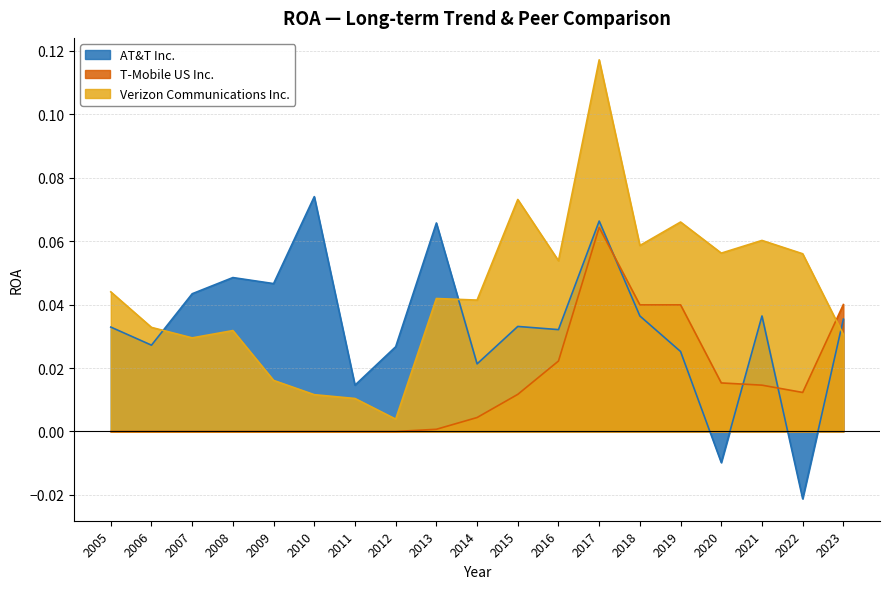

How many lines are shown in the chart?

3